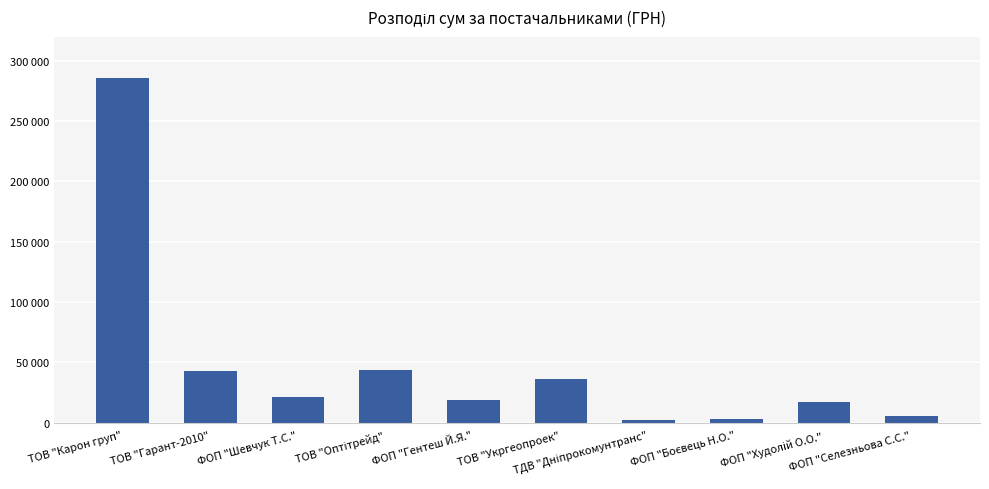

What is the difference between the values at ФОП "Худолій О.О." and ФОП "Селезньова С.С."?

11907.0